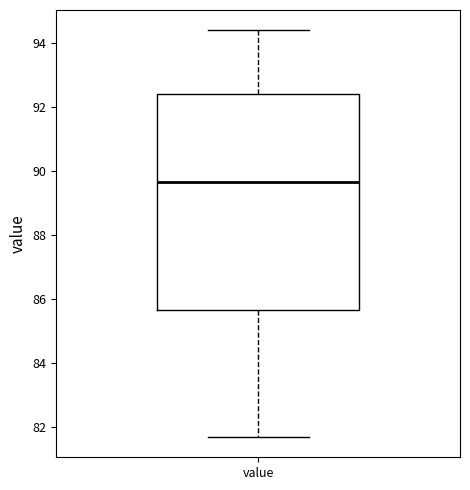

Where does the median line of the box for value sit on the y-axis? The values are not printed on the chart, so give them approximately, as read against the axis.

89.6